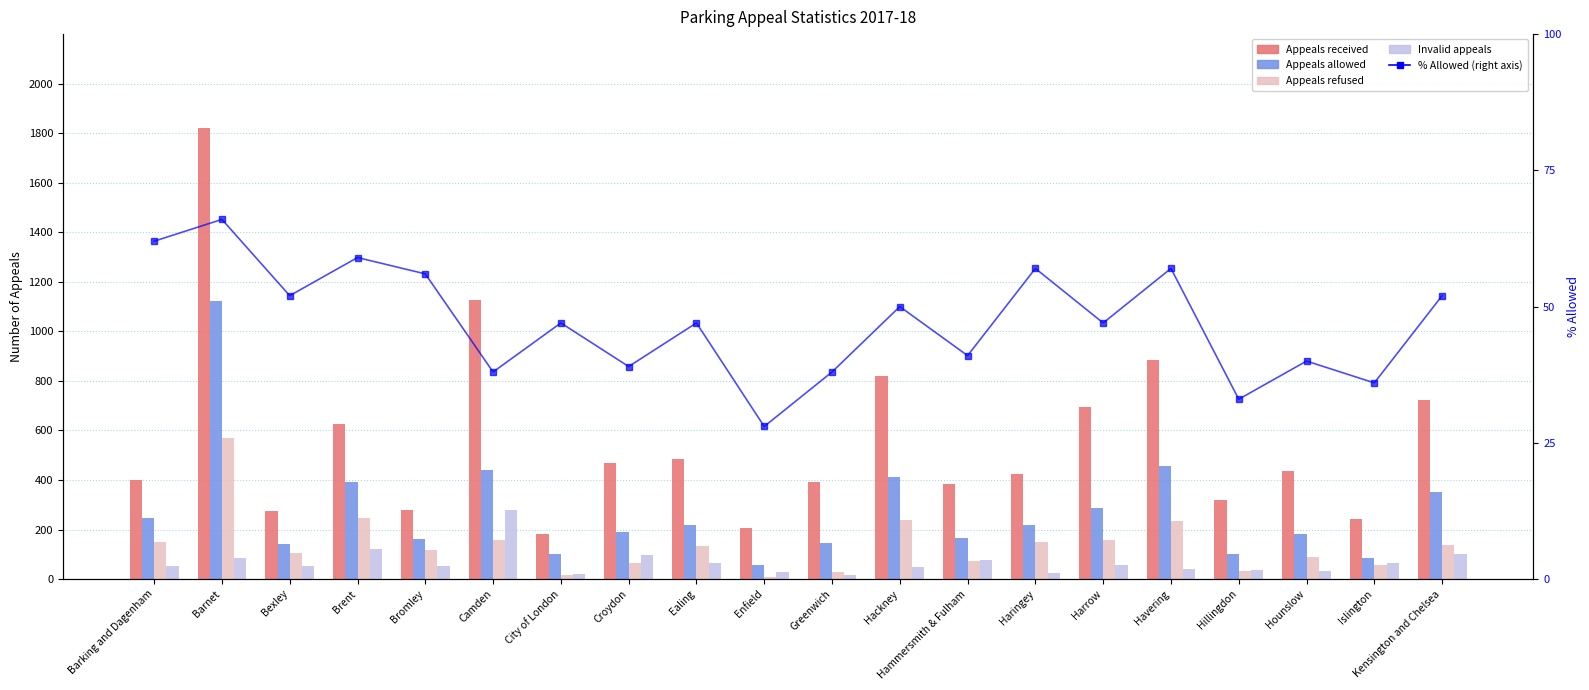

What is the difference between the maximum and minimum values in the Appeals refused series?

561